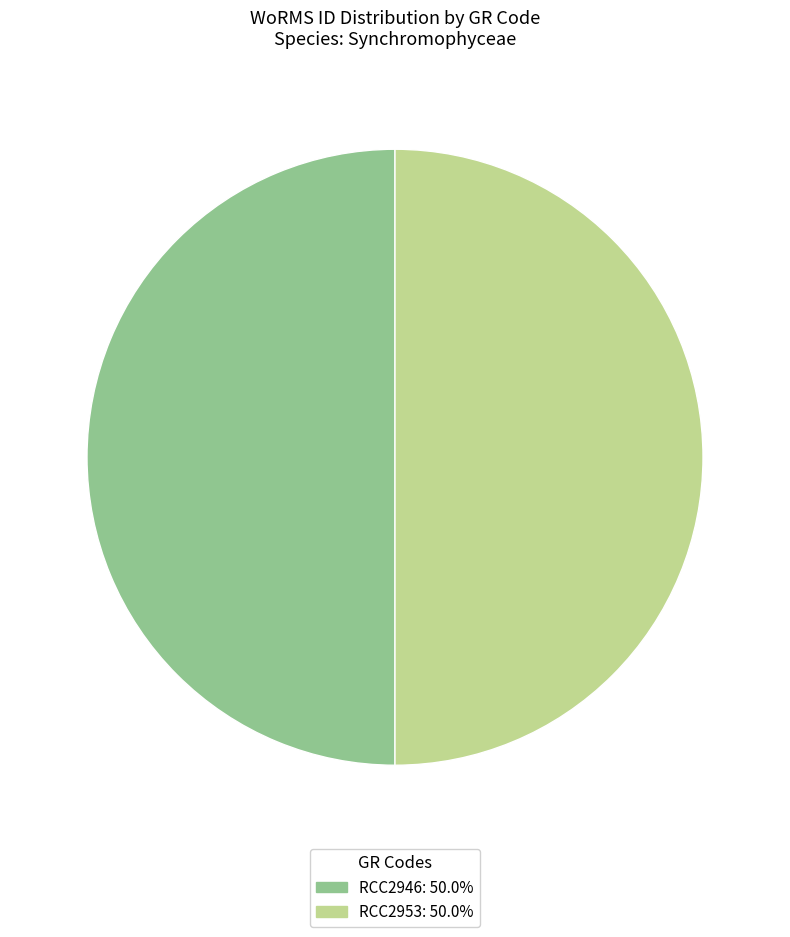

How many slices are in this pie chart?

2